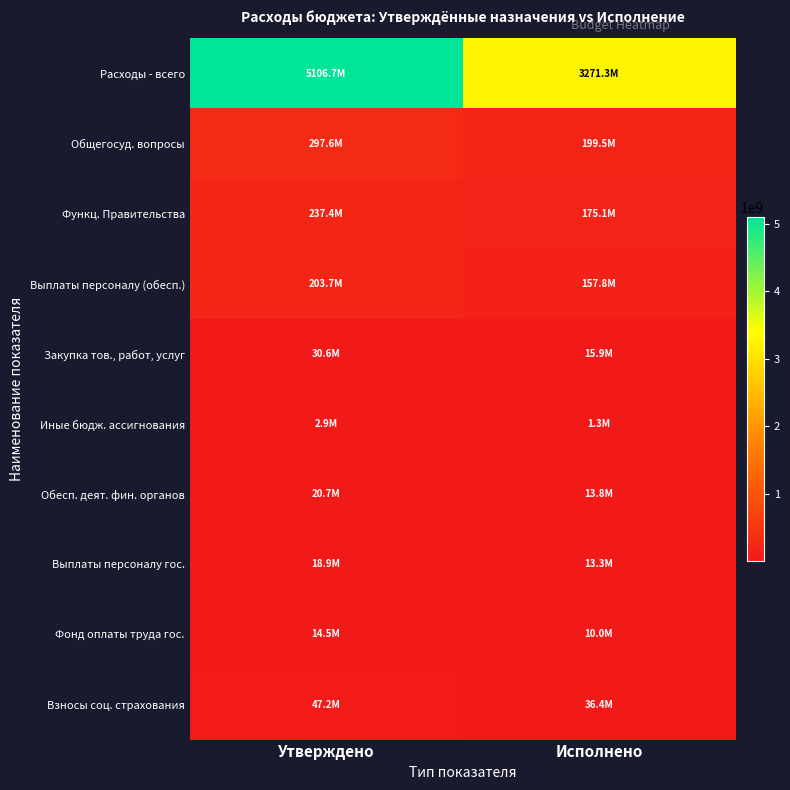

Reading left to right, extract all data points from this chart.

Расходы - всего: Утверждено=5106746003.0	Исполнено=3271311227.8
Общегосуд. вопросы: Утверждено=297626768.2	Исполнено=199527758.5
Функц. Правительства: Утверждено=237387601.2	Исполнено=175058562.2
Выплаты персоналу (обесп.): Утверждено=203731660.2	Исполнено=157802059.8
Закупка тов., работ, услуг: Утверждено=30594961.8	Исполнено=15879667.8
Иные бюдж. ассигнования: Утверждено=2857779.2	Исполнено=1348165.7
Обесп. деят. фин. органов: Утверждено=20697061.0	Исполнено=13841405.6
Выплаты персоналу гос.: Утверждено=18909046.0	Исполнено=13250984.2
Фонд оплаты труда гос.: Утверждено=14457056.0	Исполнено=9991955.8
Взносы соц. страхования: Утверждено=47218620.5	Исполнено=36416815.8